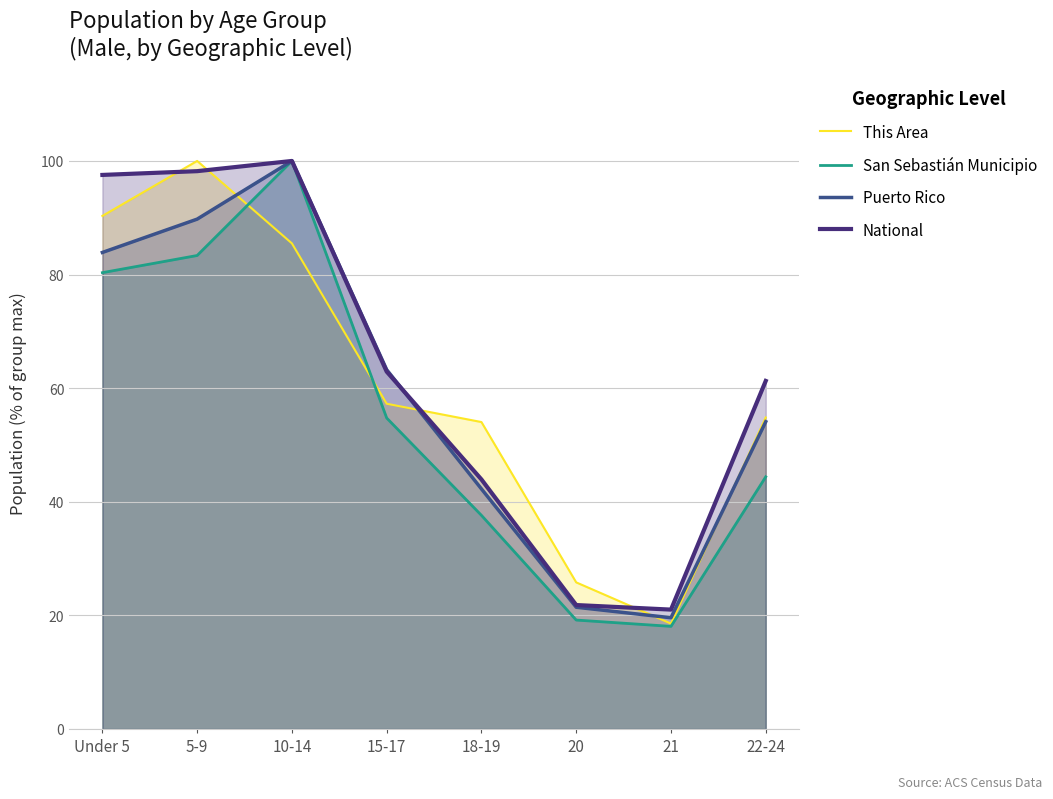

In Puerto Rico, how many points are higher than both neighbors (excluding endpoints)?

1